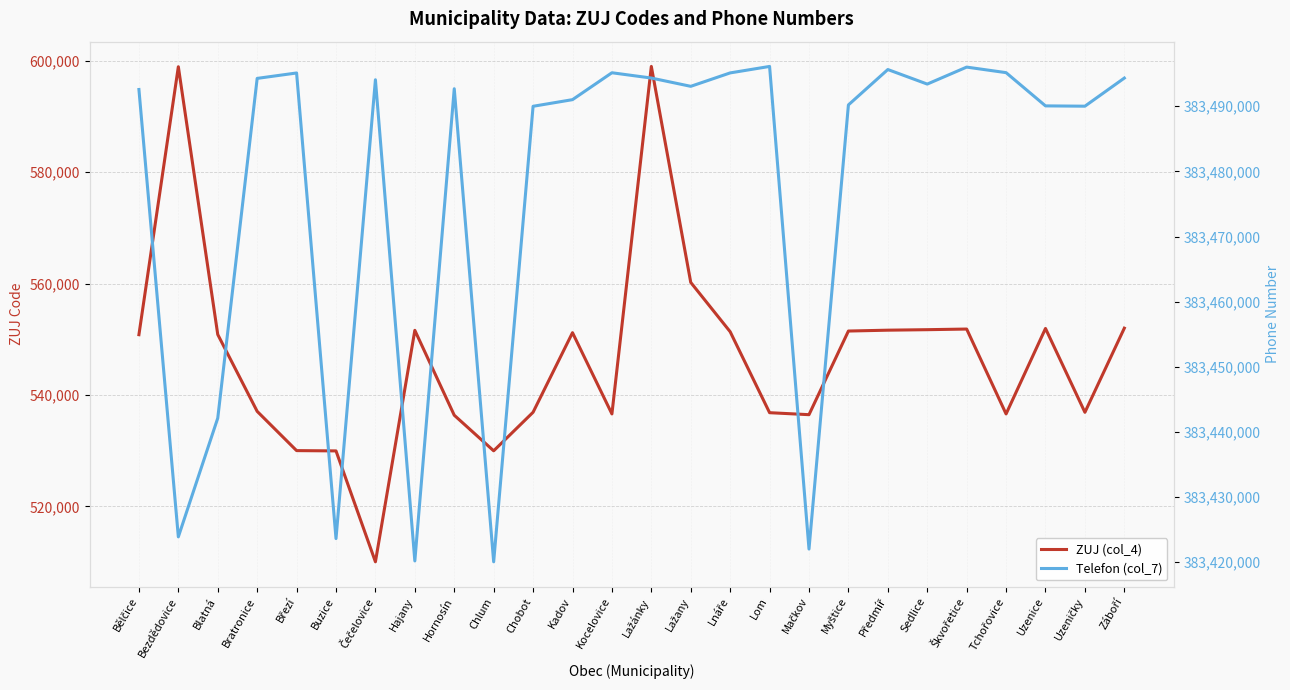

What is the approximate value of Telefon (col_7) at Bezdědovice?

383423878